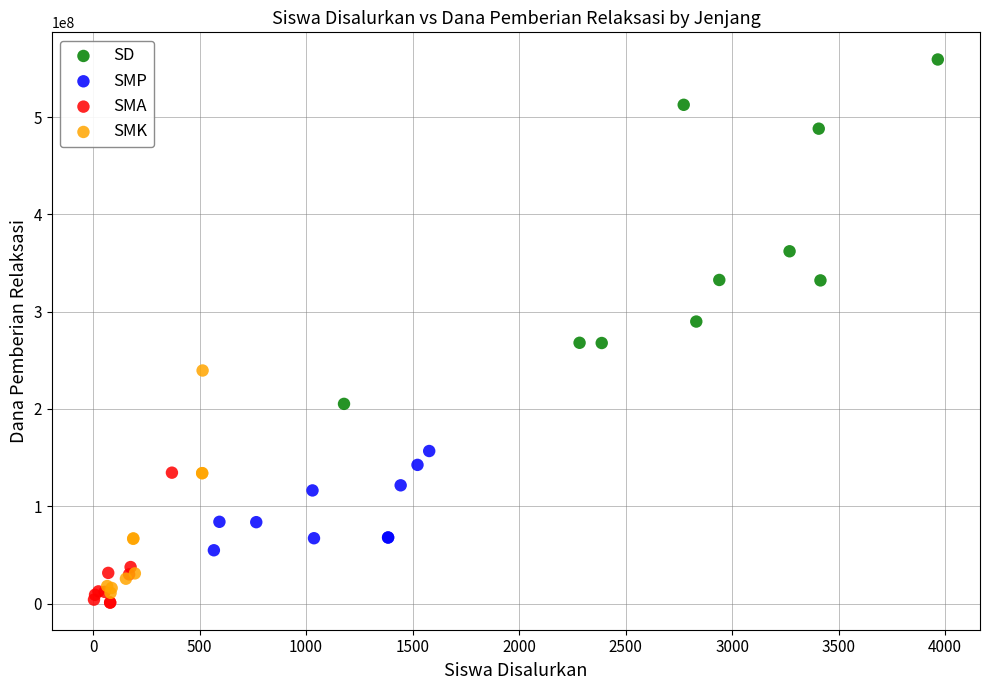

Which series reaches the maximum Y coordinate?

SD